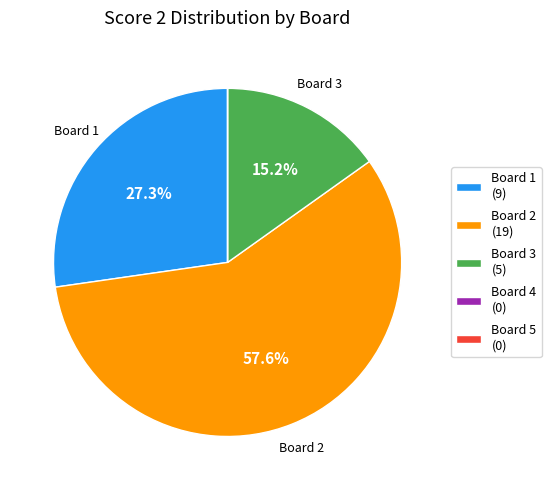

What is the ratio of the value at Board 2 (19) to the value at Board 1 (9)?

2.1